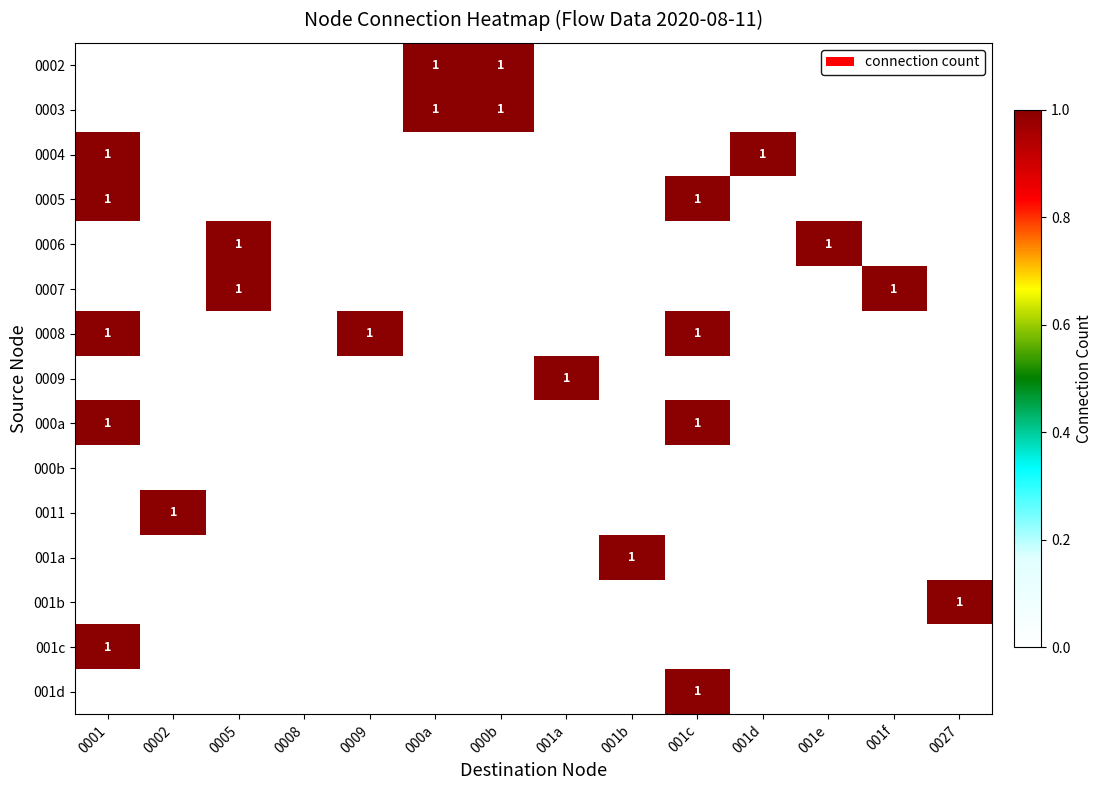

How many data points in 0004 are above 0?

2